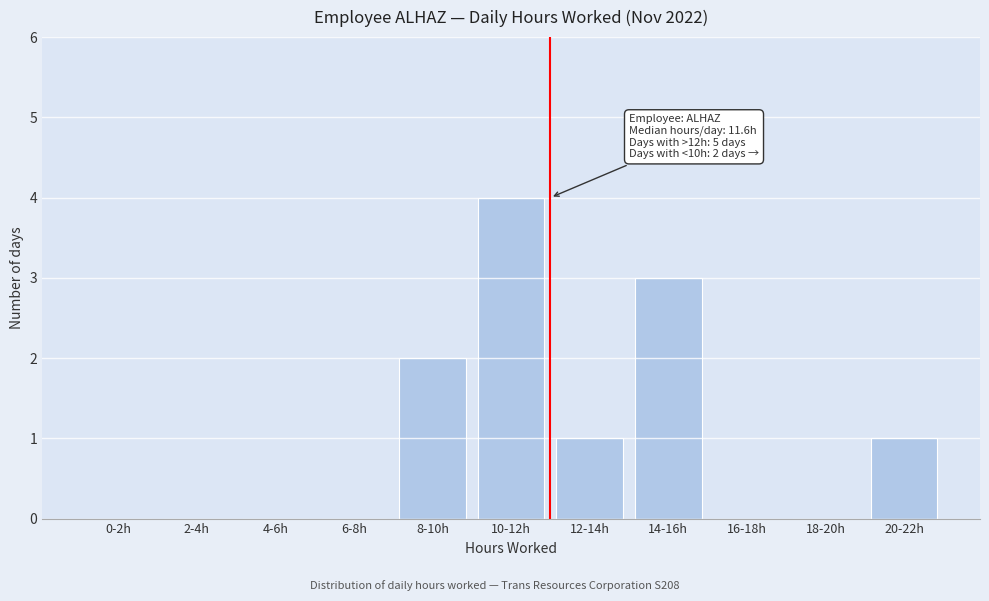

Reading right to left, what are all the values shown in this chart?

20-22h=1	18-20h=0	16-18h=0	14-16h=3	12-14h=1	10-12h=4	8-10h=2	6-8h=0	4-6h=0	2-4h=0	0-2h=0